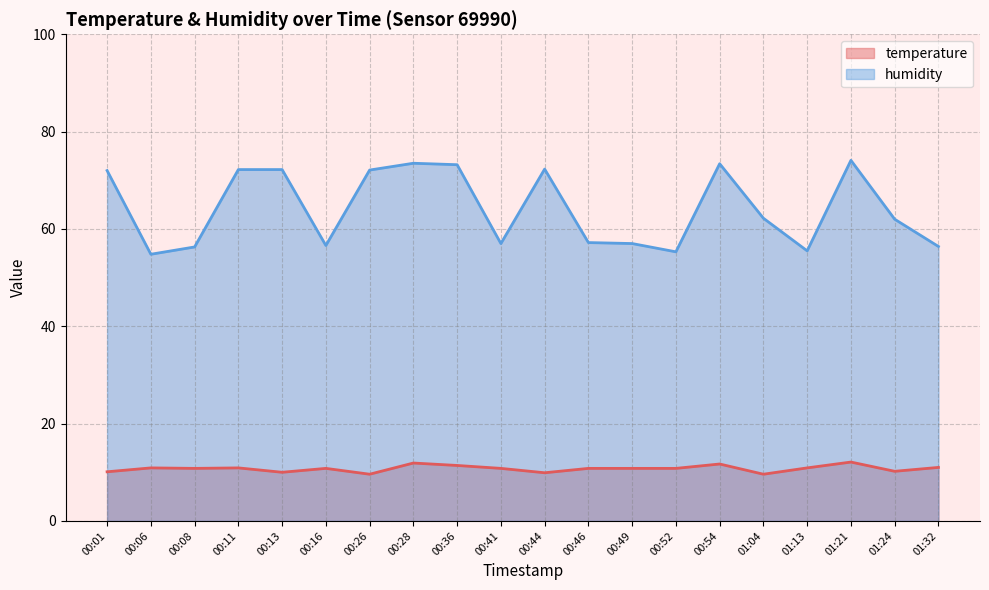

What is the difference between the humidity values at 00:13 and 01:13?

16.7